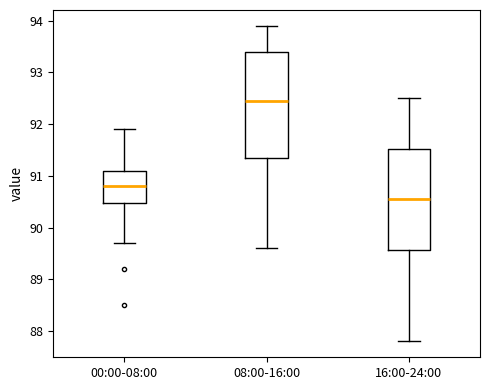

Reading left to right, transcribe this box plot: for each box, give where its median line is, the range the box spans, and where its two whiskers end, as read against the y-axis. The values are not printed on the chart, so give them approximately, as read against the axis.

00:00-08:00: median 90.8, box 90.5 to 91.1, whiskers 89.7 to 91.9
08:00-16:00: median 92.5, box 91.4 to 93.4, whiskers 89.6 to 93.9
16:00-24:00: median 90.6, box 89.6 to 91.5, whiskers 87.8 to 92.5